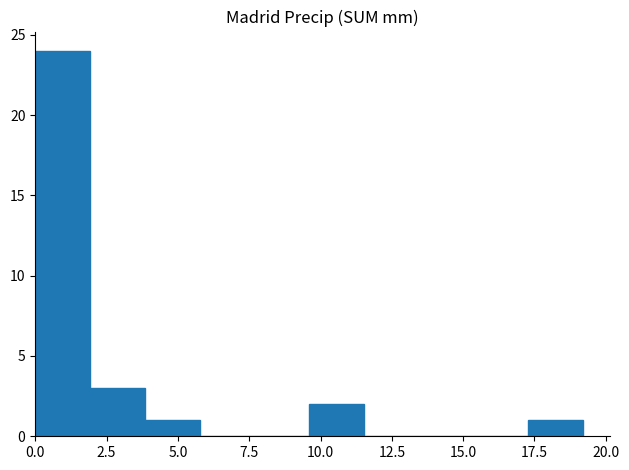

Around what value on the x-axis is the tallest bar? Give the approximate position of its centre, as read against the axis.

1.0